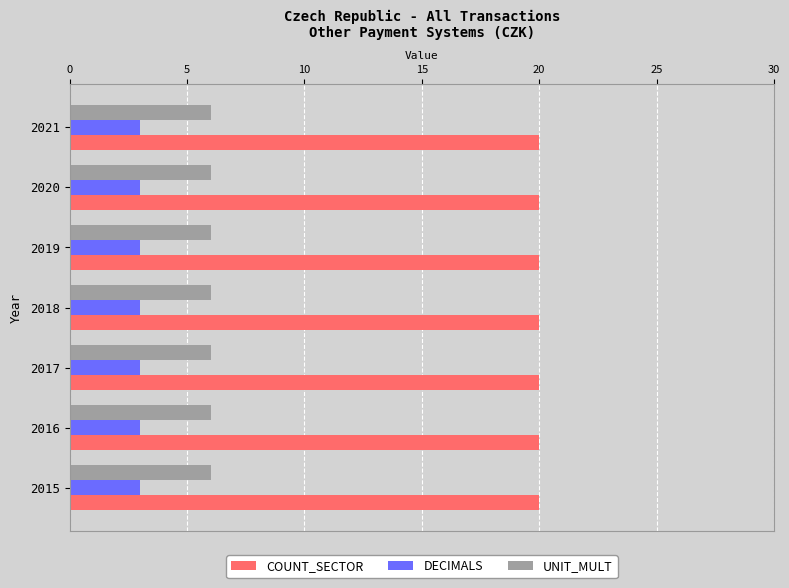

Which series has the largest total across all categories?

COUNT_SECTOR